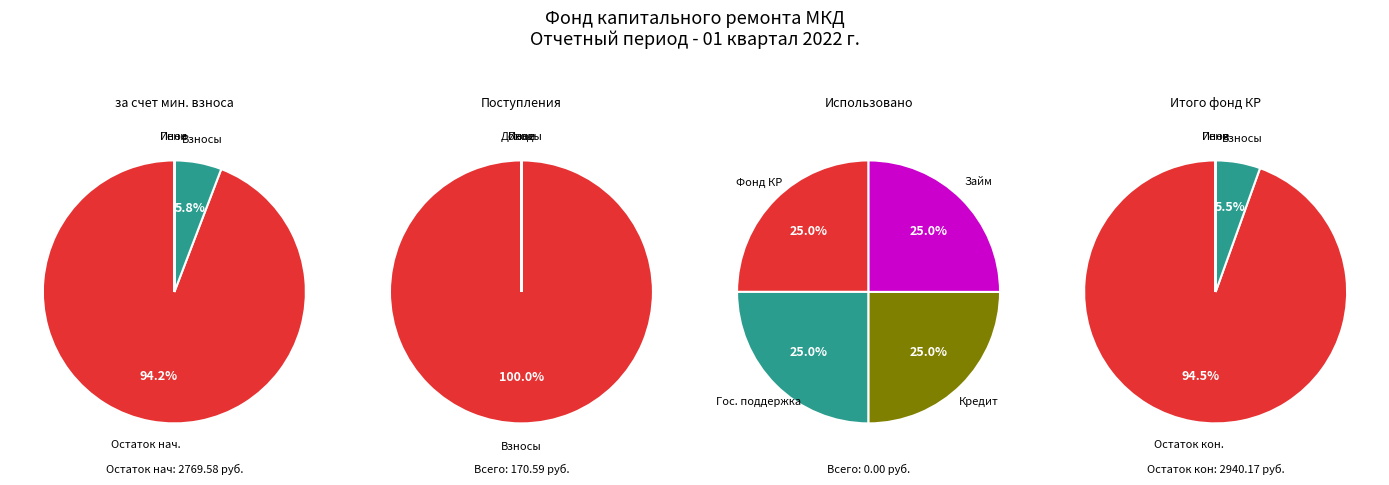

What is the spread (max minus min) of values at Поступило всего?

170.6